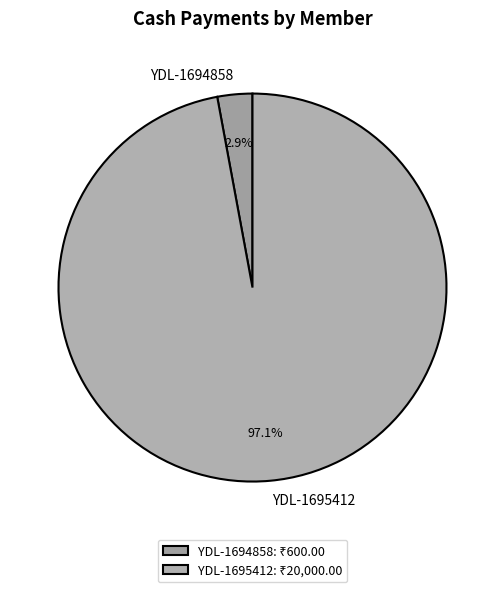

Does YDL-1695412 account for over 50% of the chart?

Yes